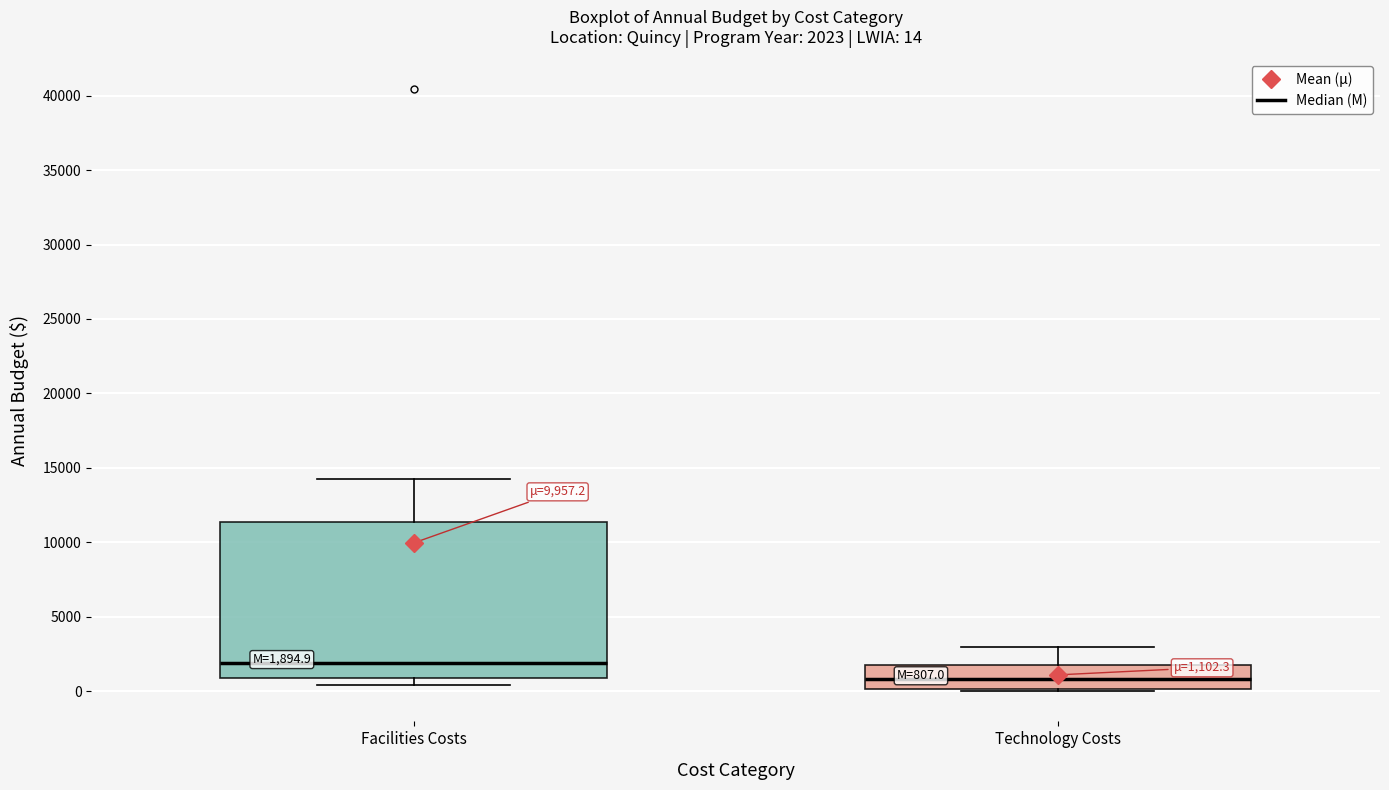

Which box is the tallest, from its lower edge to its upper edge?

Facilities Costs